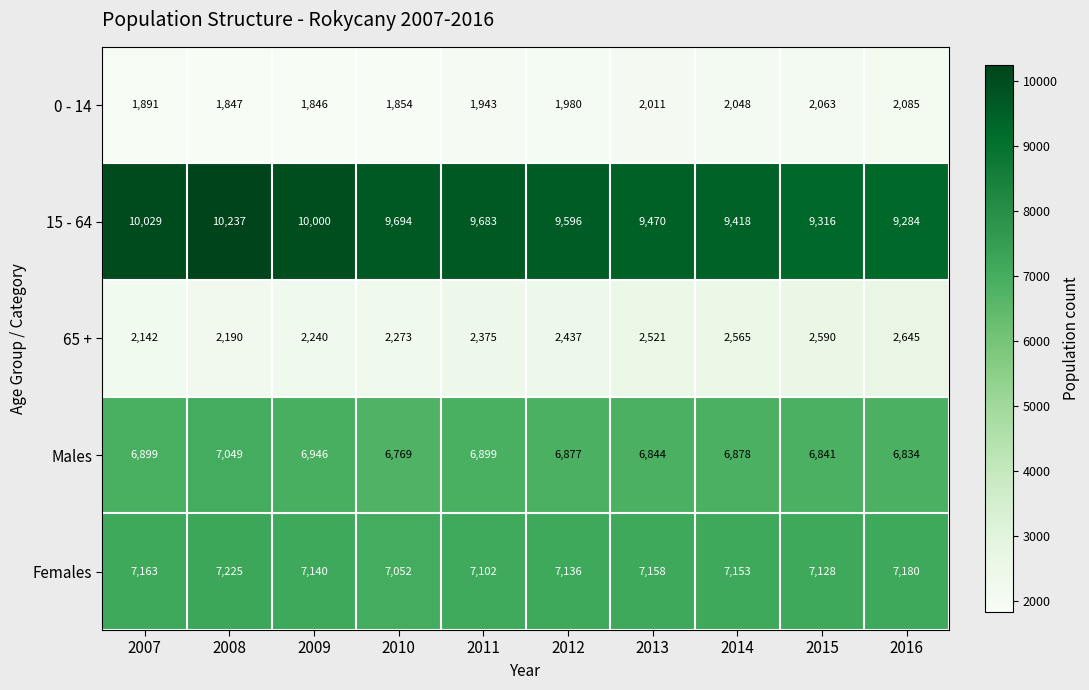

Is the value of 15 - 64 at 2014 greater than the value of Males at 2016?

Yes